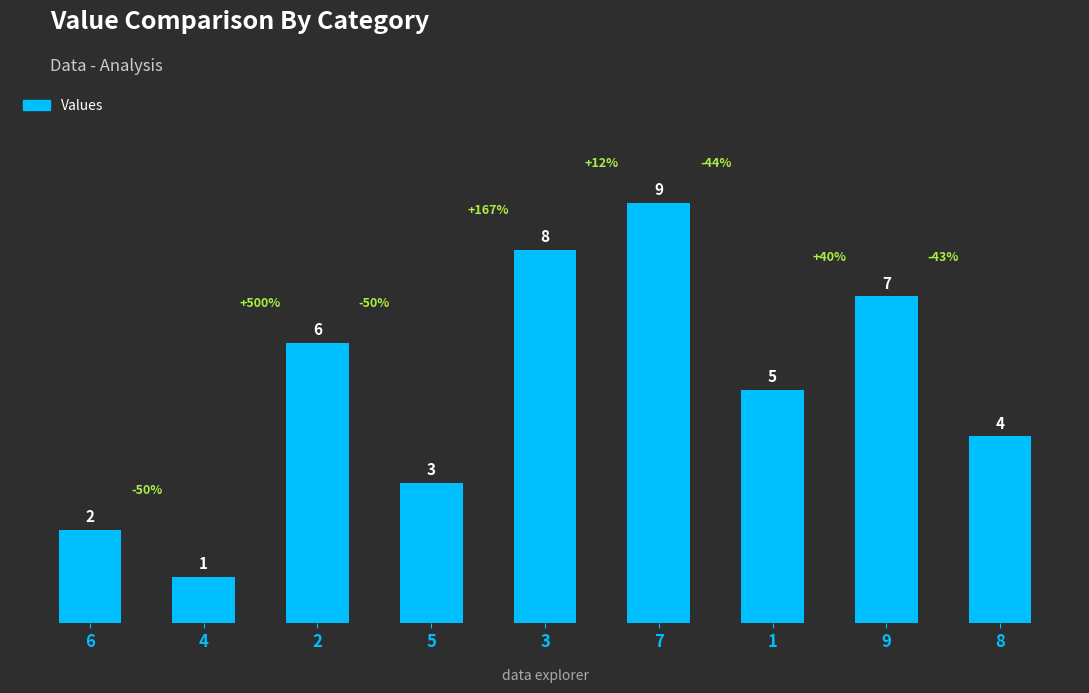

Which category has the highest value across all series?

7